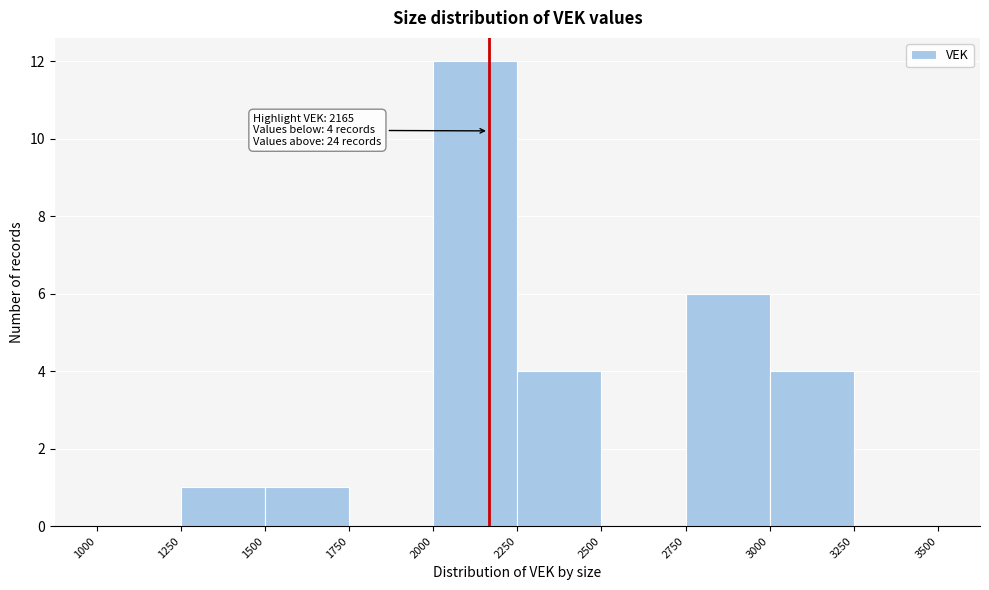

Over which range of the x-axis is the bar tallest?

2000 to 2250